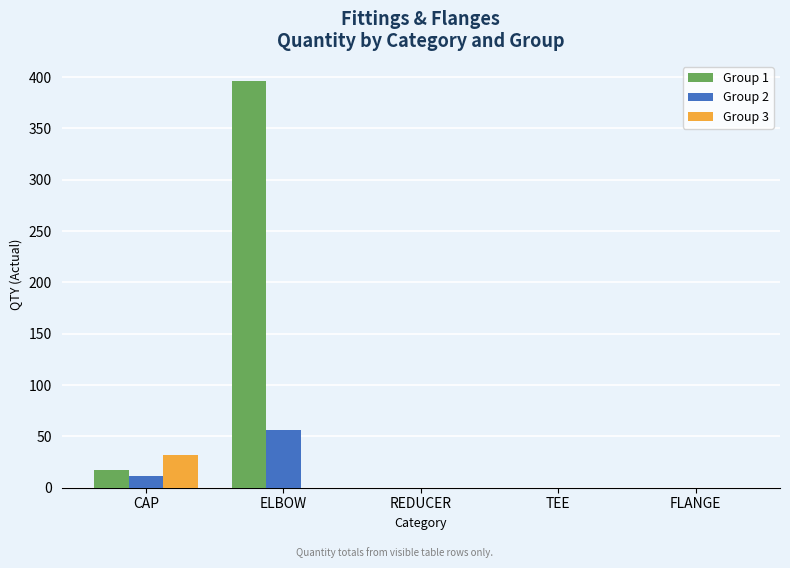

Which series has the largest total across all categories?

Group 1